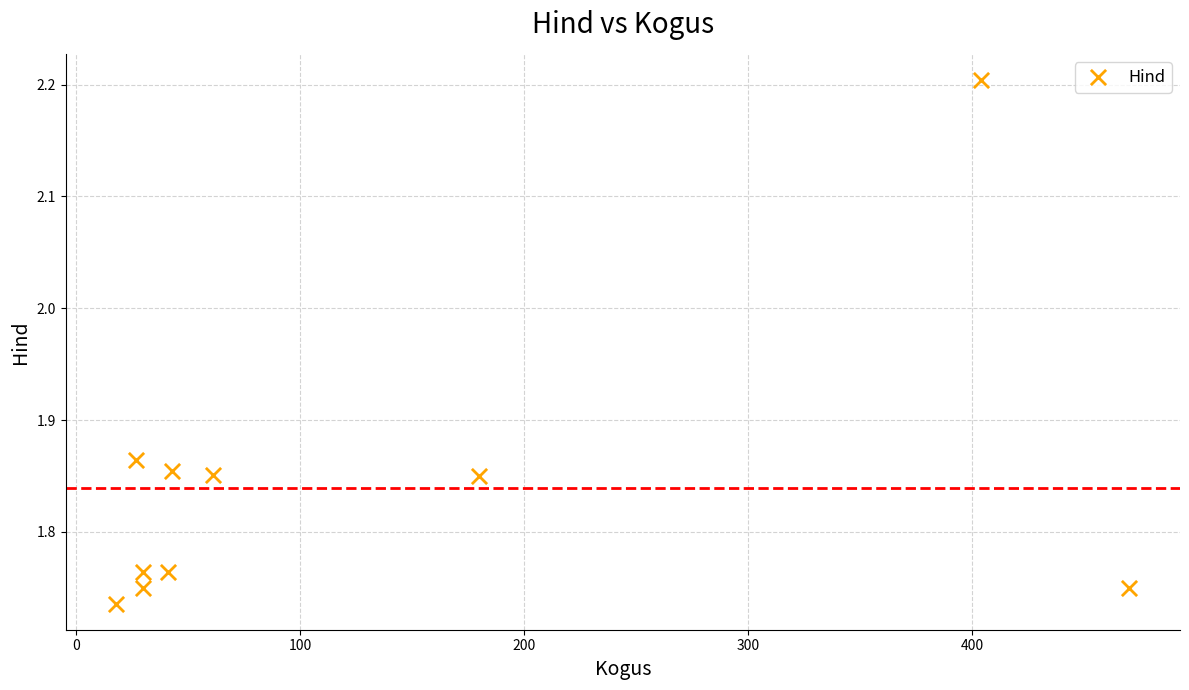

What is the average X value?

130.4